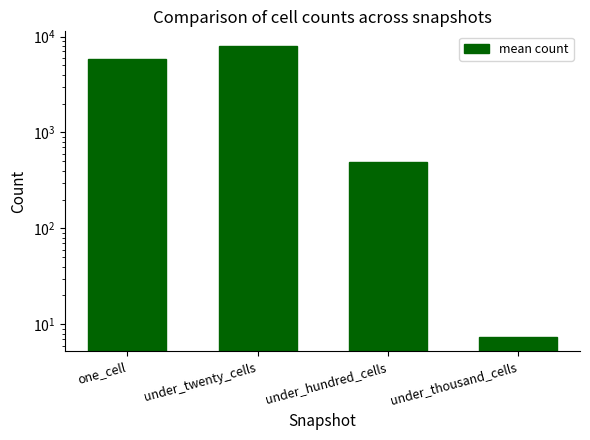

What is the change in value from under_twenty_cells to under_hundred_cells?

-7505.9